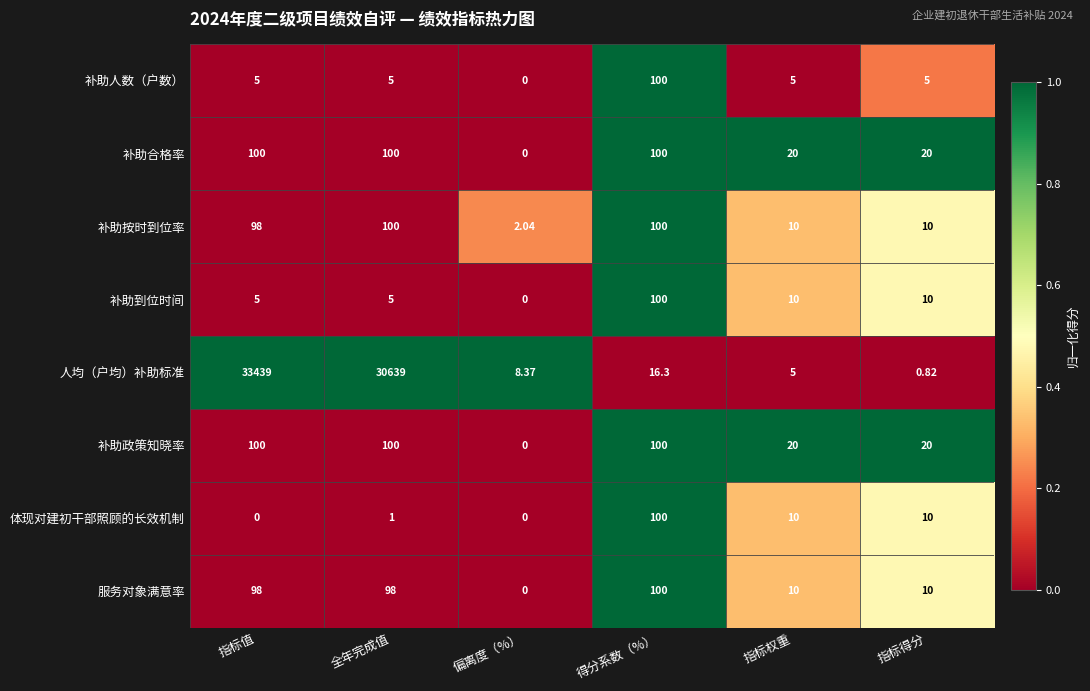

Which category has the lowest value in the 人均（户均）补助标准 series?

指标得分